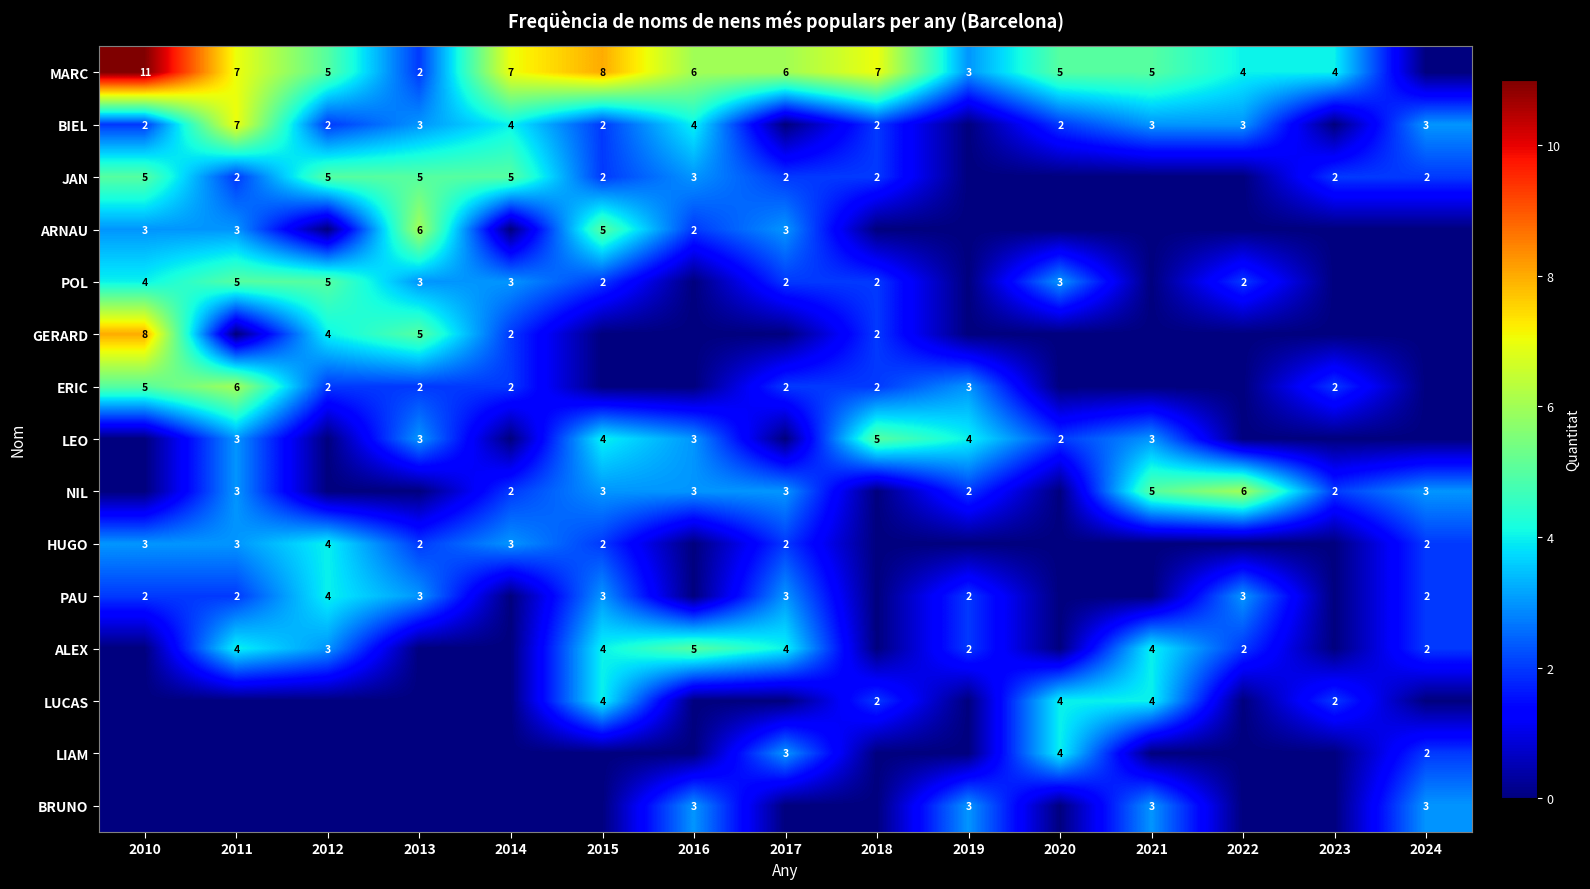

How many data points does each series have?

15